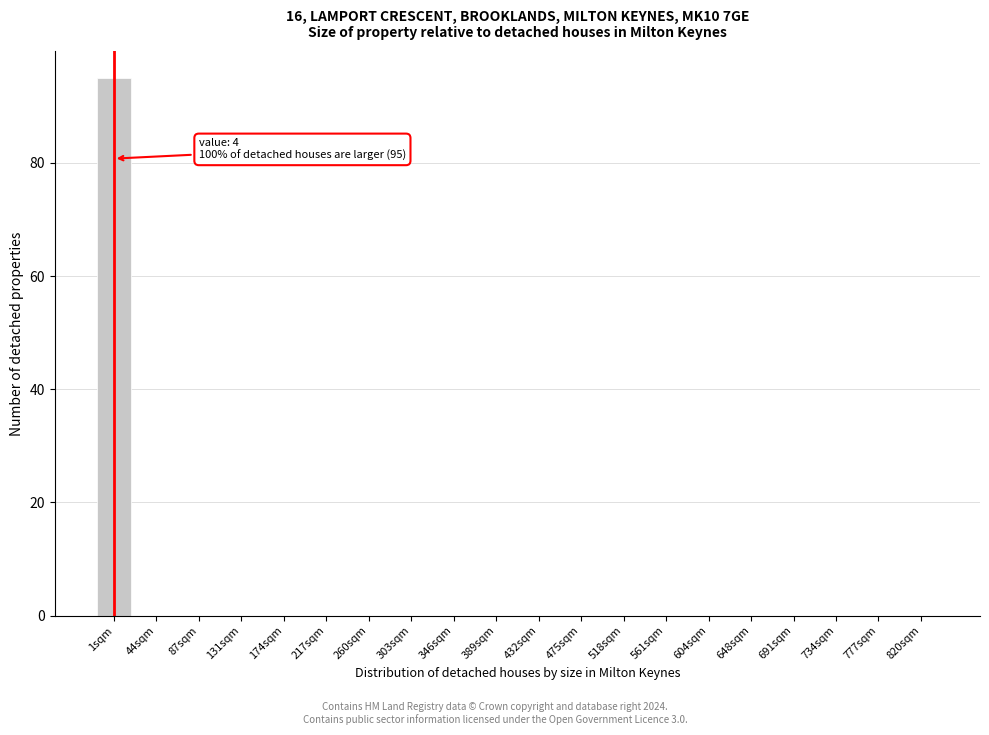

Reading right to left, transcribe all the data shown in this chart.

820sqm=0	777sqm=0	734sqm=0	691sqm=0	648sqm=0	604sqm=0	561sqm=0	518sqm=0	475sqm=0	432sqm=0	389sqm=0	346sqm=0	303sqm=0	260sqm=0	217sqm=0	174sqm=0	131sqm=0	87sqm=0	44sqm=0	1sqm=95